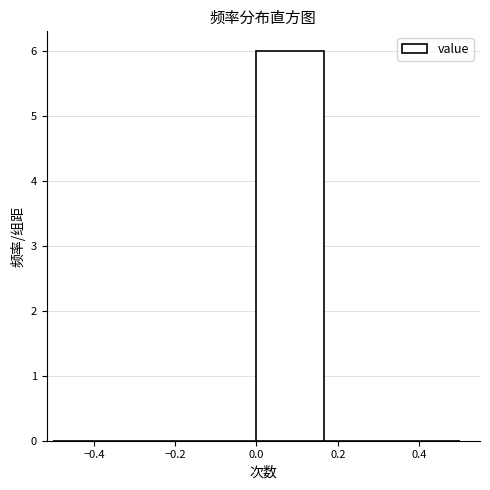

Over which range of the x-axis is the bar tallest?

0.00 to 0.16